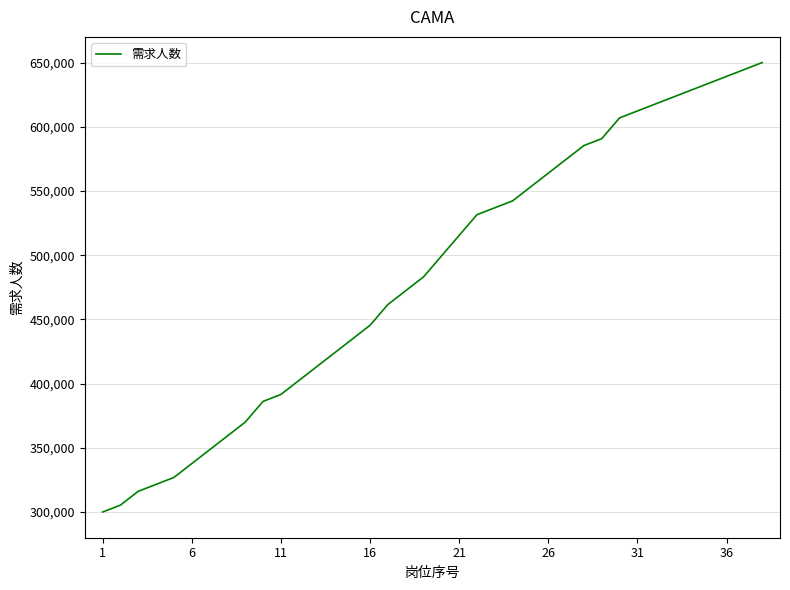

What is the average value?

485485.8